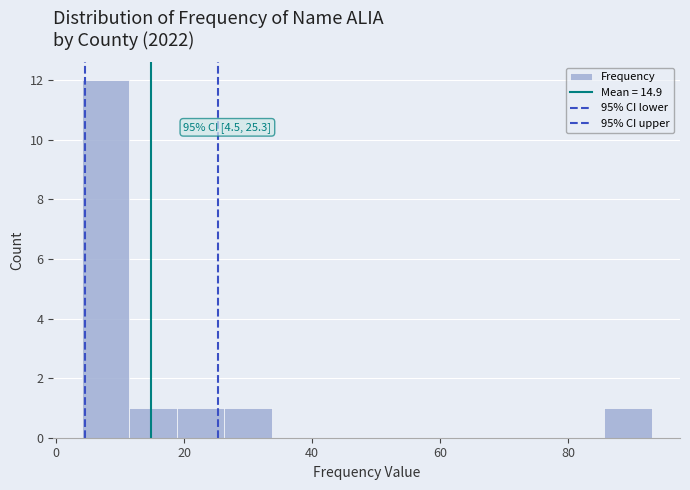

Around what value on the x-axis is the tallest bar? Give the approximate position of its centre, as read against the axis.

8